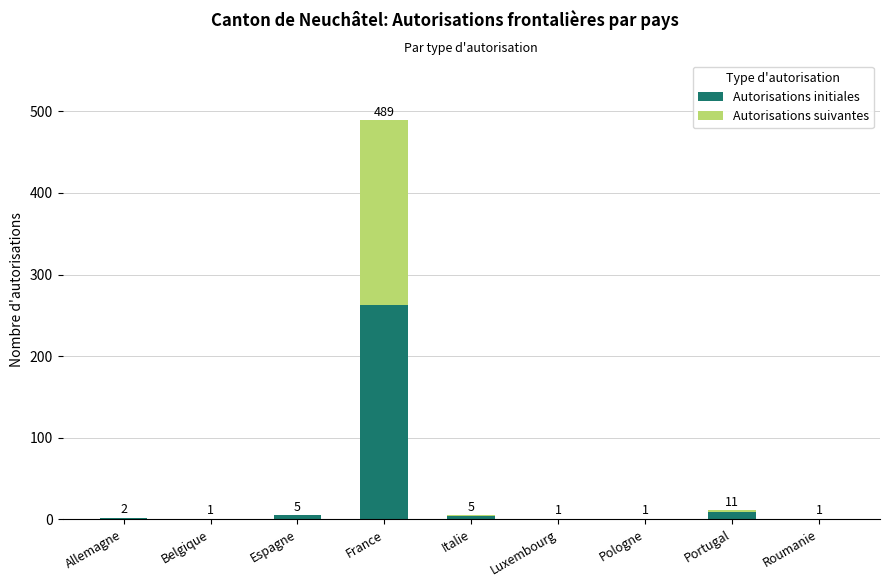

The Autorisations initiales series shows 1 at Luxembourg. True or false?

True